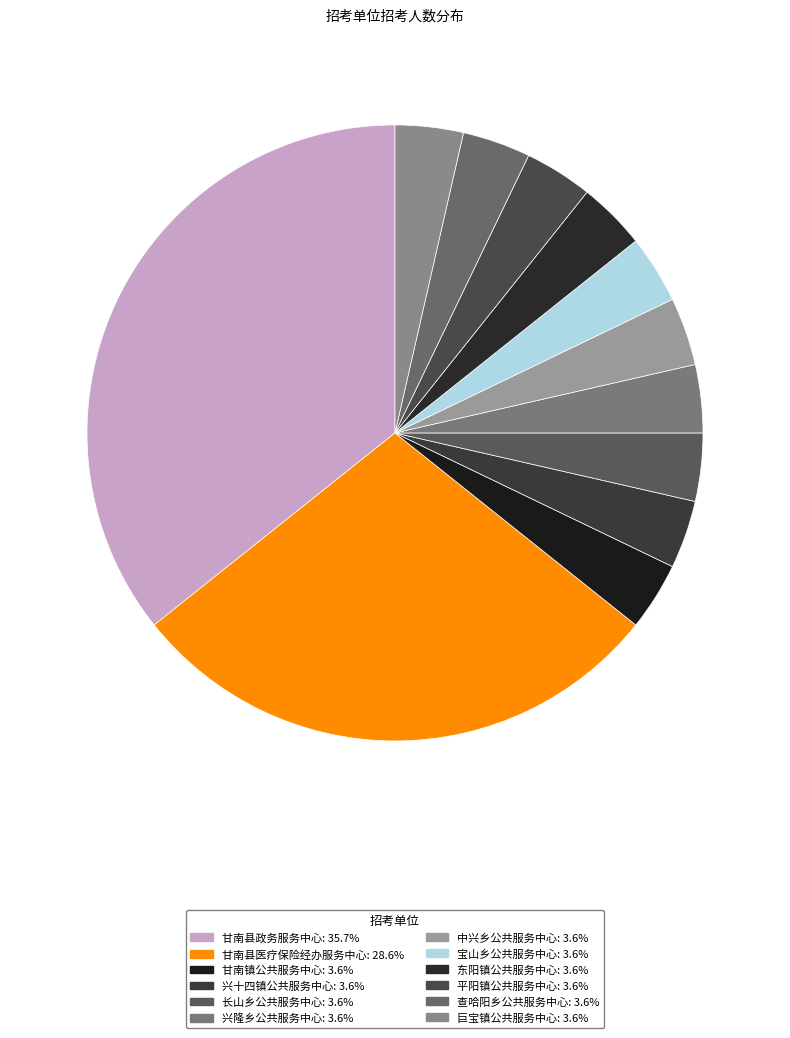

How many segments does this pie chart have?

12